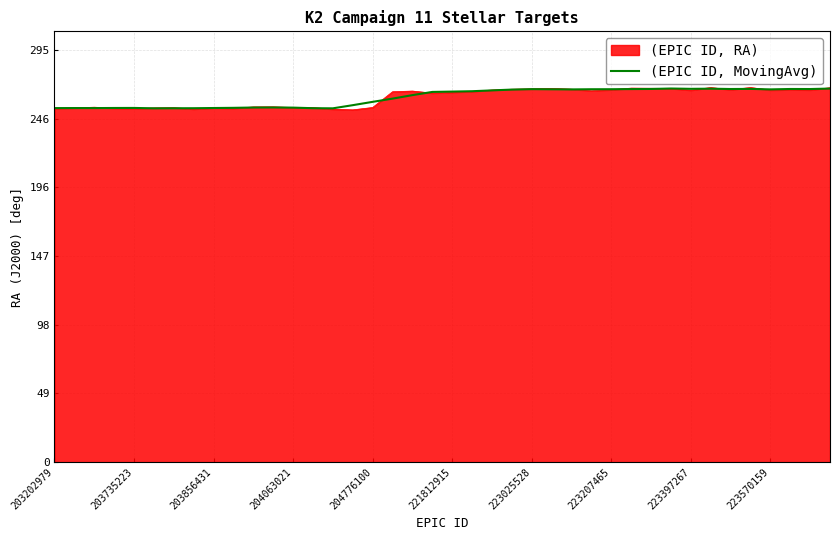

Which series has the largest range (max minus min)?

(EPIC ID, RA)